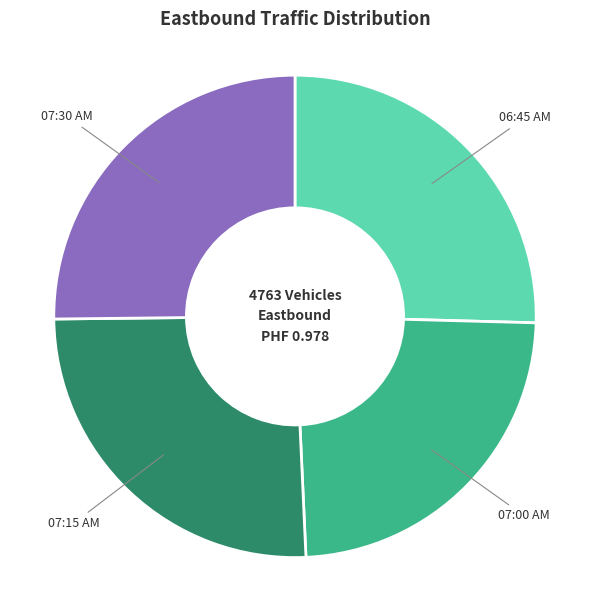

Count the number of slices in the pie.

4